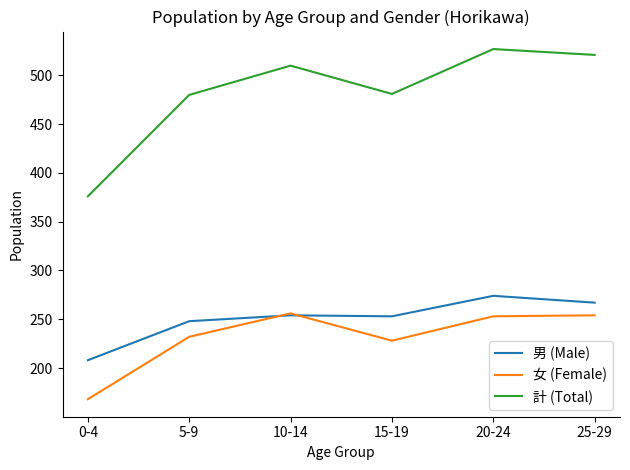

What is the difference between the maximum and minimum values in the 男 (Male) series?

66